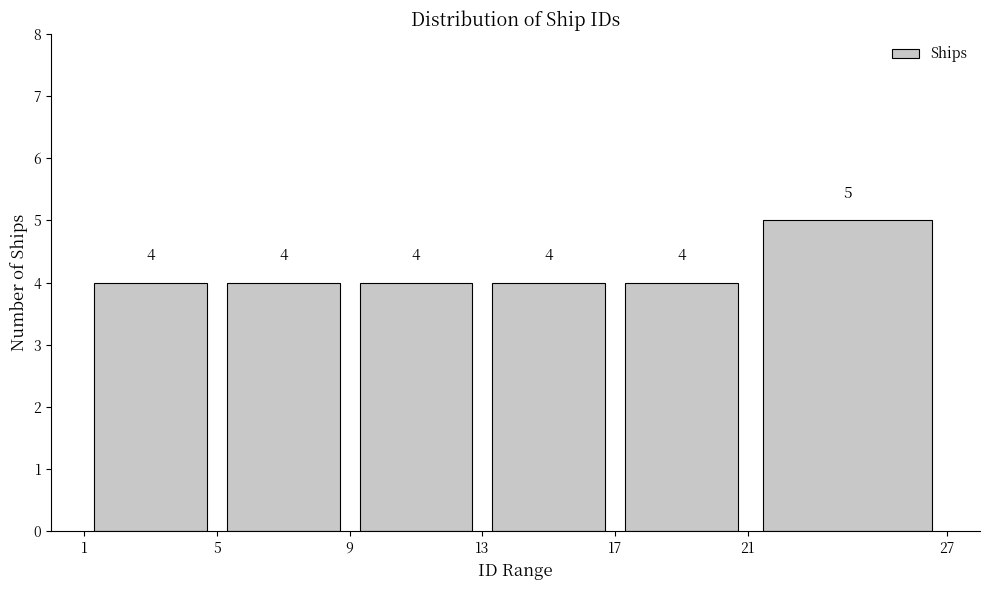

Reading left to right, transcribe this chart: for each bar, give the range it covers on the x-axis and its height.

1 to 5: 4
5 to 9: 4
9 to 13: 4
13 to 17: 4
17 to 21: 4
21 to 27: 5